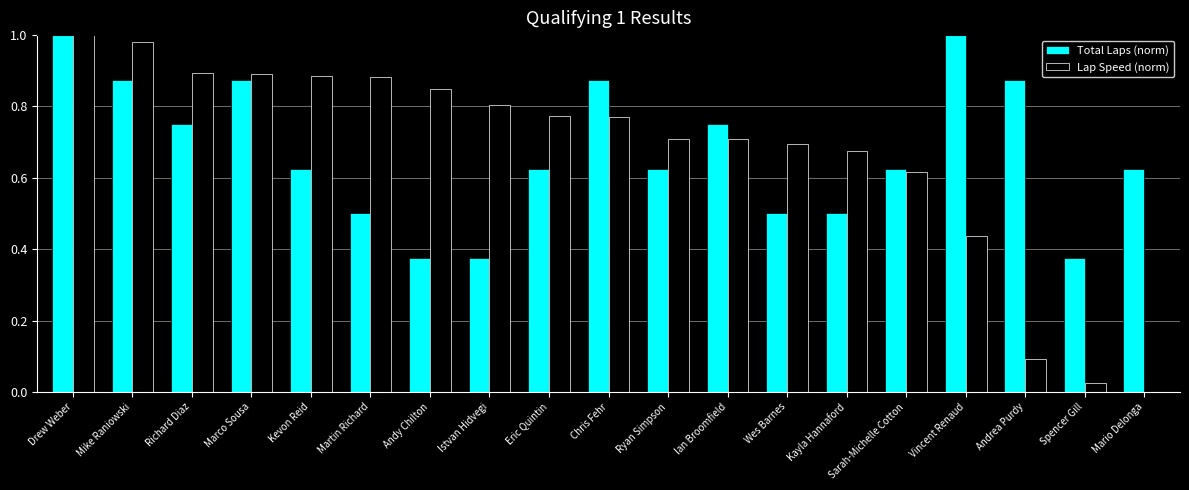

What is the sum of all Total Laps (norm) values?

12.8